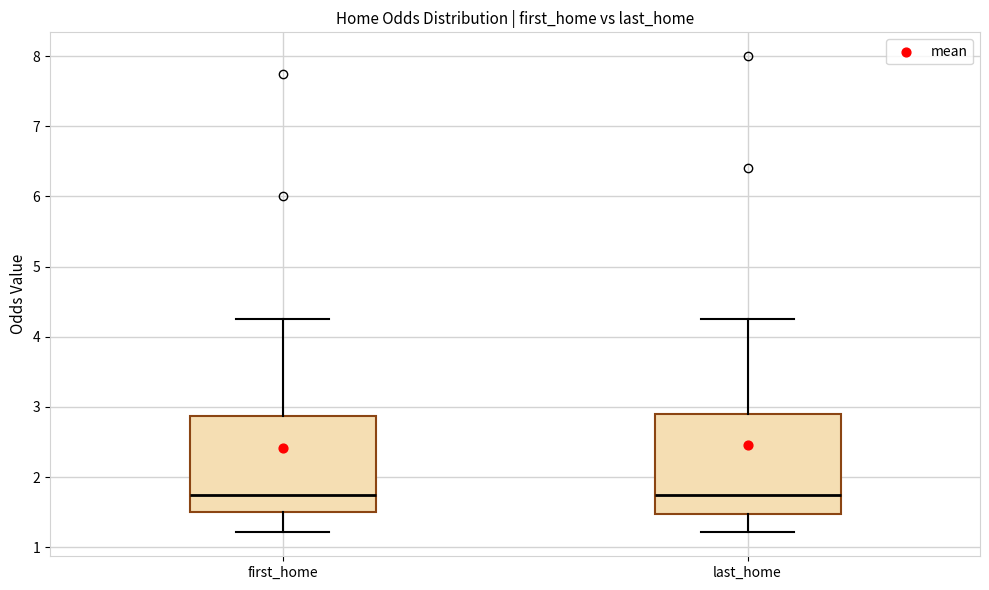

Reading left to right, transcribe this box plot: for each box, give where its median line is, the range the box spans, and where its two whiskers end, as read against the y-axis. The values are not printed on the chart, so give them approximately, as read against the axis.

first_home: median 1.7, box 1.5 to 2.9, whiskers 1.2 to 4.3
last_home: median 1.8, box 1.5 to 2.9, whiskers 1.2 to 4.3